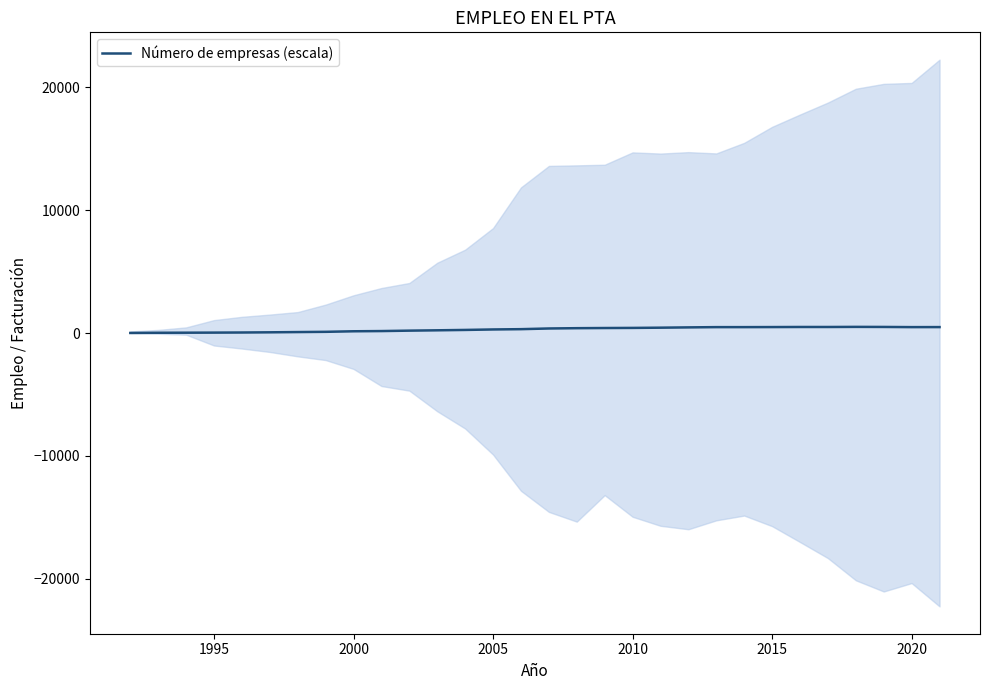

What is the sum of all values?

8804.2